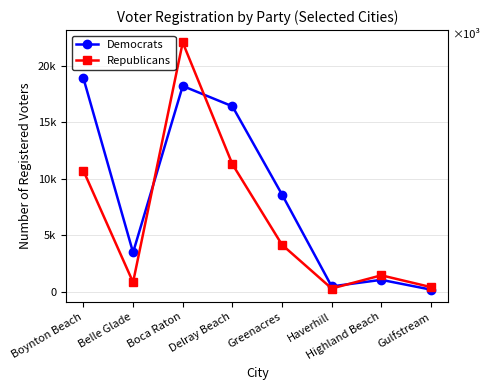

Reading left to right, list all the values displayed in this chart.

Democrats: 18929	3471	18238	16438	8608	461	1044	175
Republicans: 10725	827	22099	11304	4154	275	1445	398